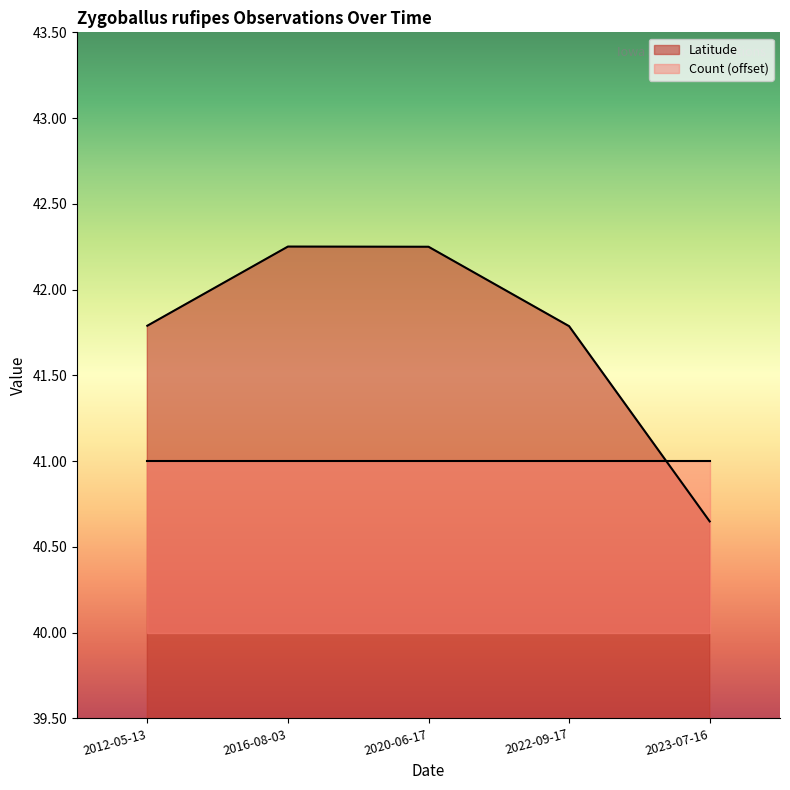

List the labels in order of value, largest first.

2016-08-03, 2020-06-17, 2012-05-13, 2022-09-17, 2023-07-16